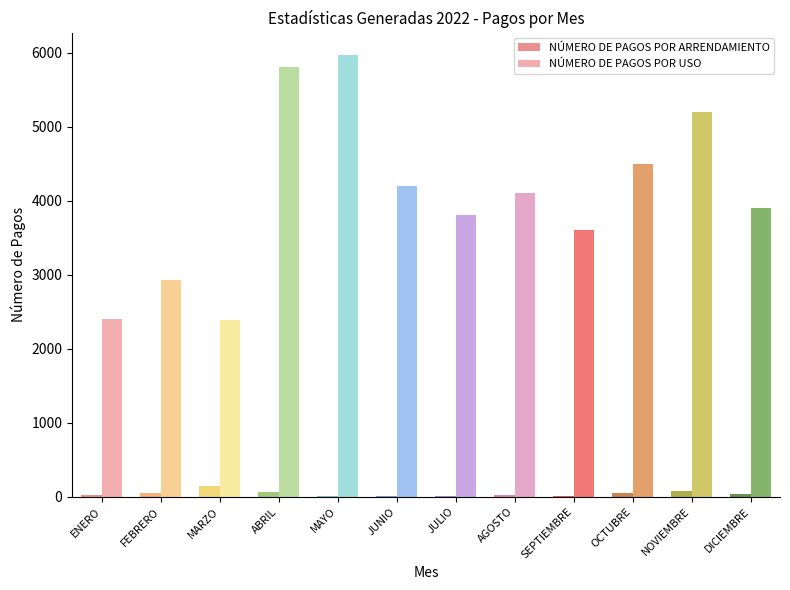

What is the maximum value shown in the chart?

5970